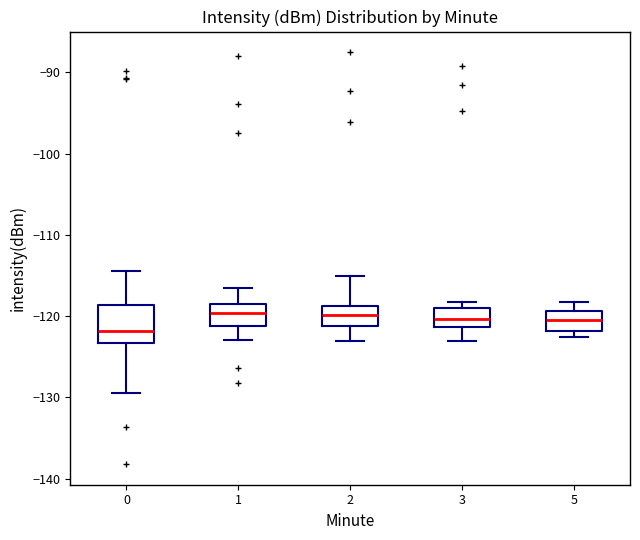

Reading left to right, read every box against the y-axis: the position of its median line, the range the box covers, and the ends of its whiskers. The values are not printed on the chart, so give them approximately, as read against the axis.

0: median -122, box -123 to -119, whiskers -129 to -114
1: median -120, box -121 to -119, whiskers -123 to -117
2: median -120, box -121 to -119, whiskers -123 to -115
3: median -120, box -121 to -119, whiskers -123 to -118
5: median -120, box -122 to -119, whiskers -122 (just below the box's lower edge) to -118